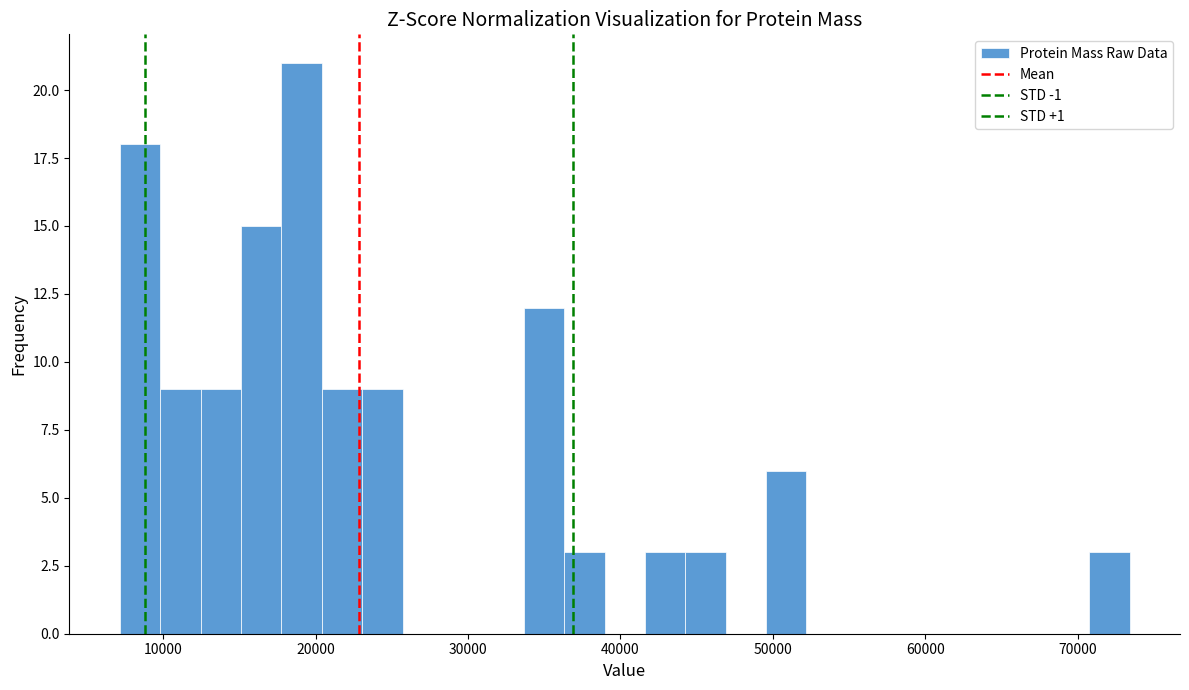

Around what value on the x-axis is the tallest bar? Give the approximate position of its centre, as read against the axis.

19000